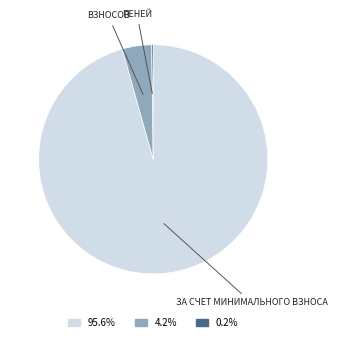

Is 95.6% the majority of the pie?

Yes